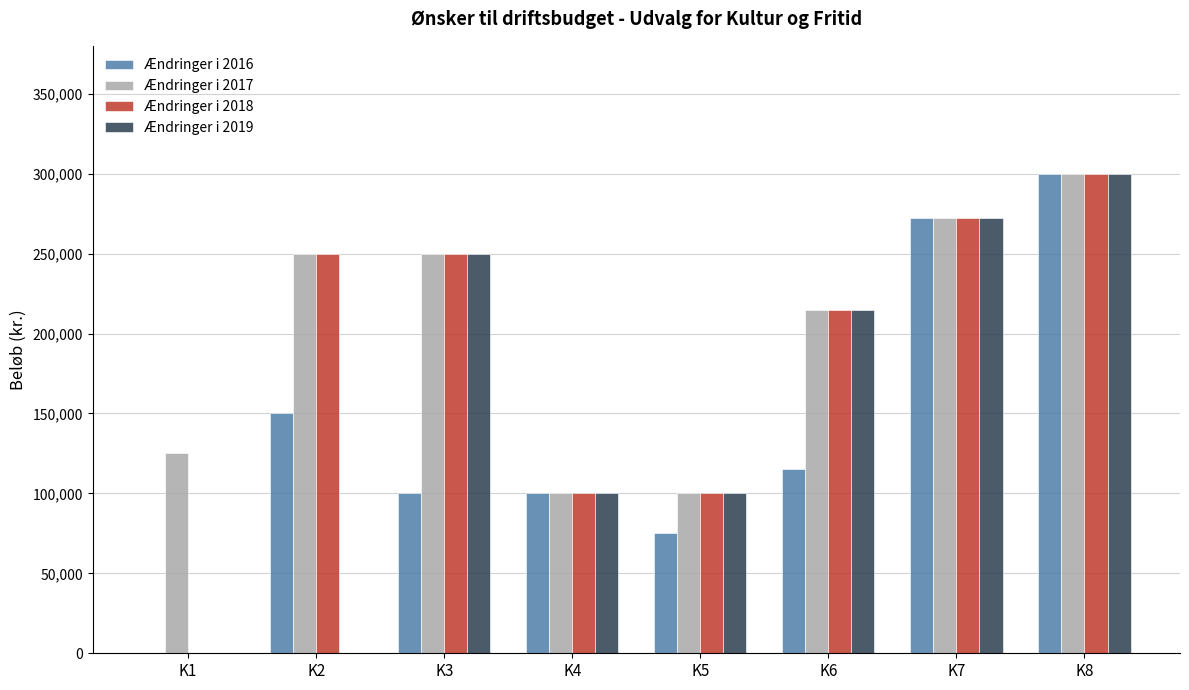

Is the value of Ændringer i 2019 at K6 greater than the value of Ændringer i 2016 at K5?

Yes